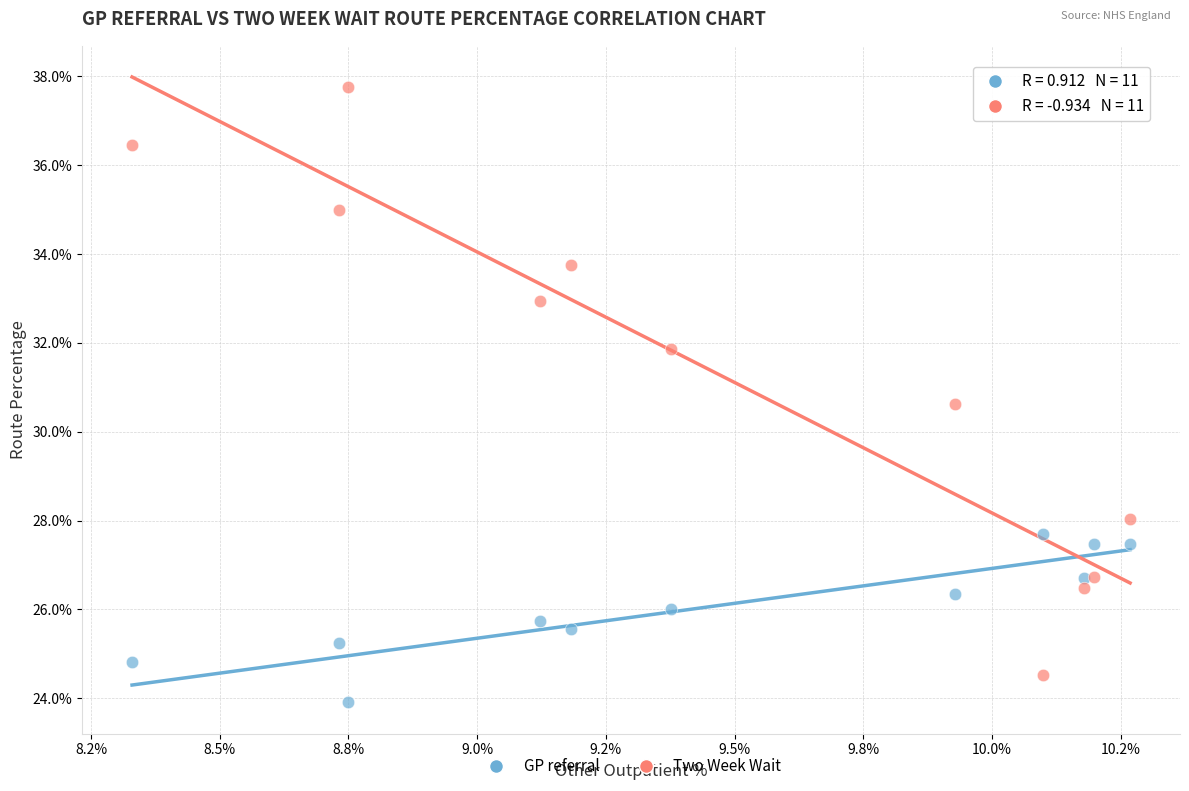

Which series reaches the maximum Y coordinate?

Two Week Wait